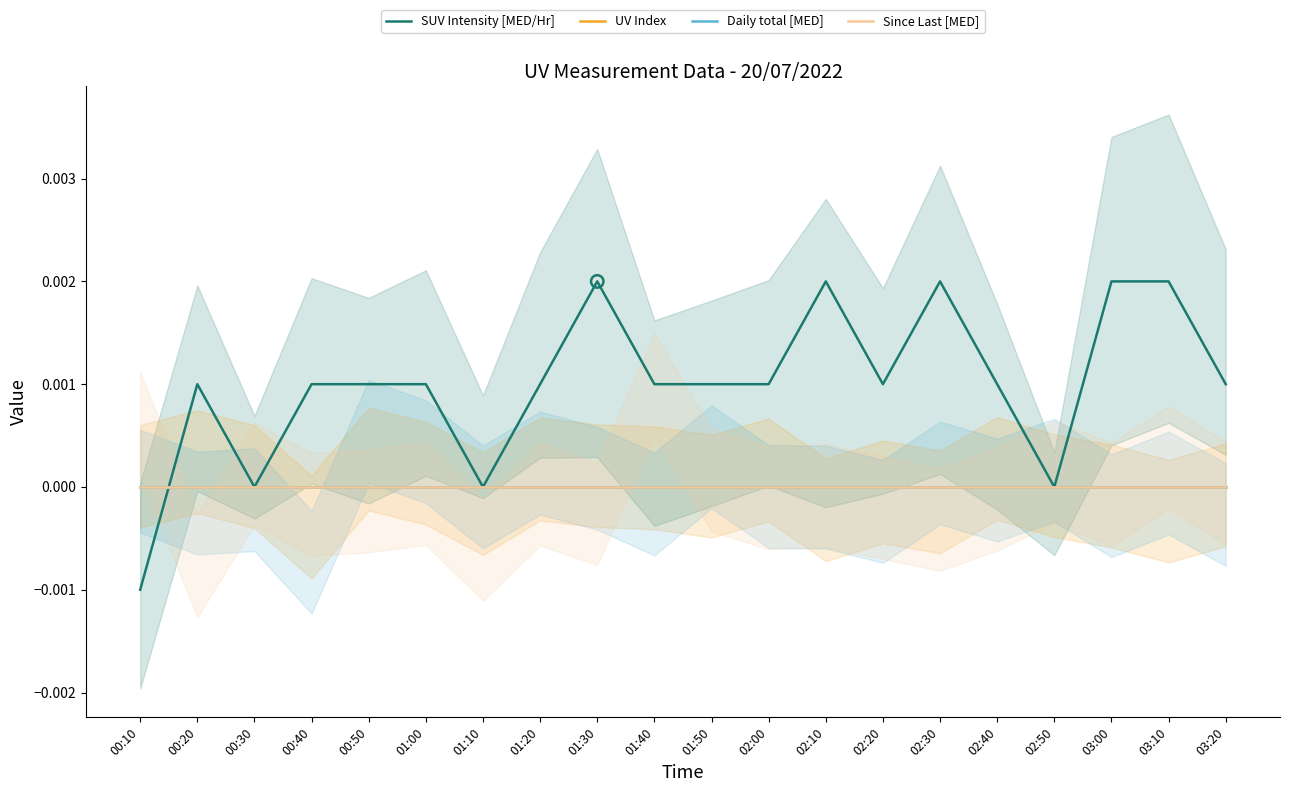

Which series reaches the minimum Y coordinate?

SUV Intensity [MED/Hr]